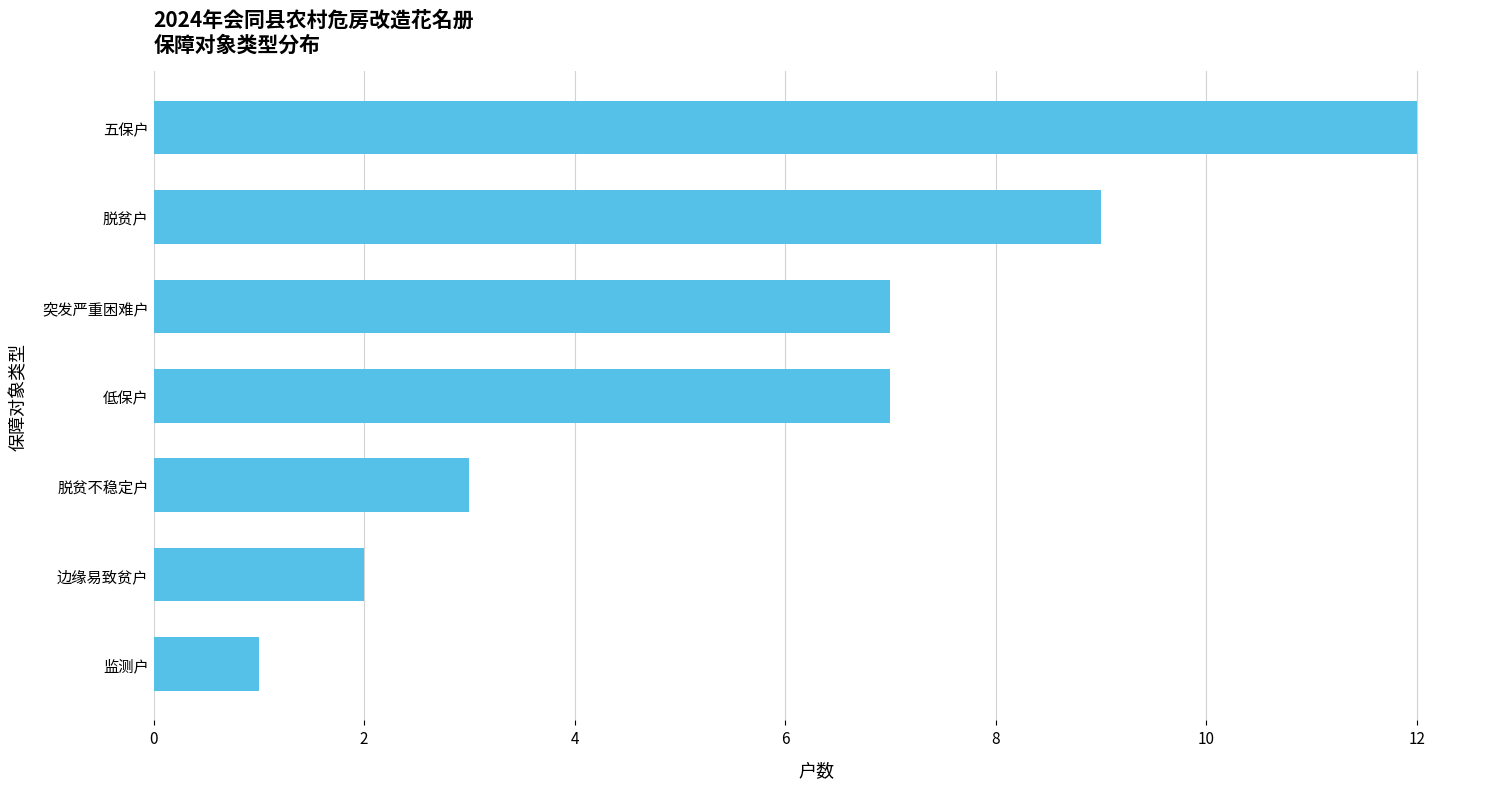

At which category does the chart reach its minimum across all series?

监测户